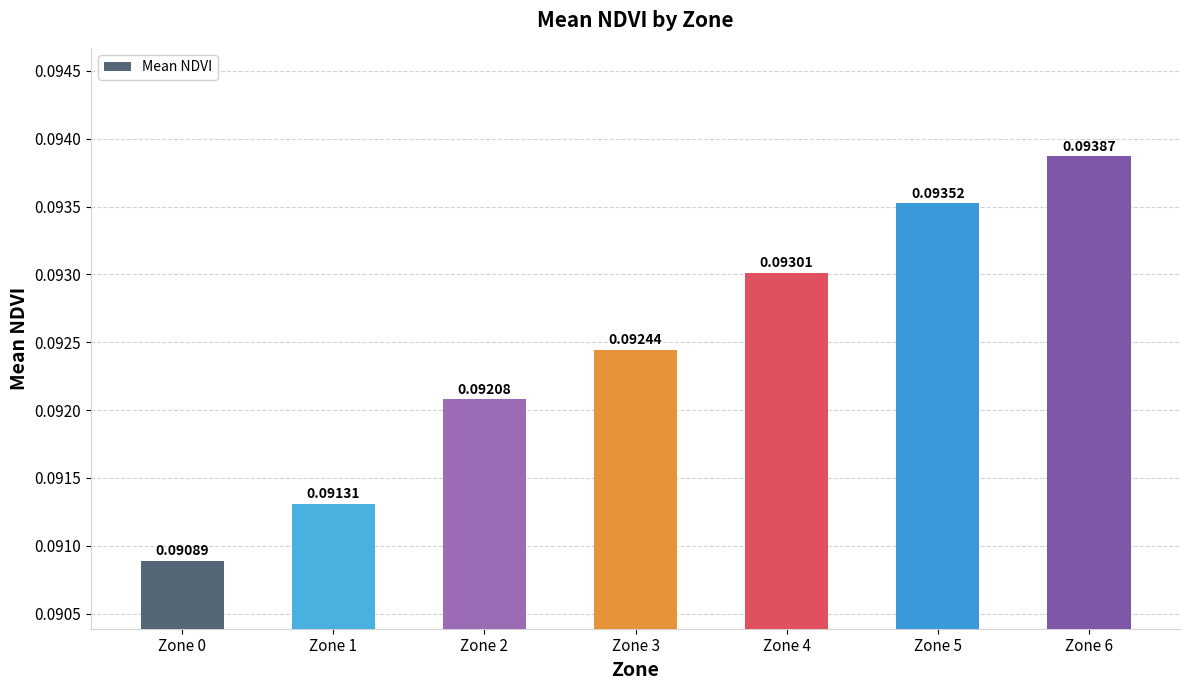

Does the chart contain any negative values?

No